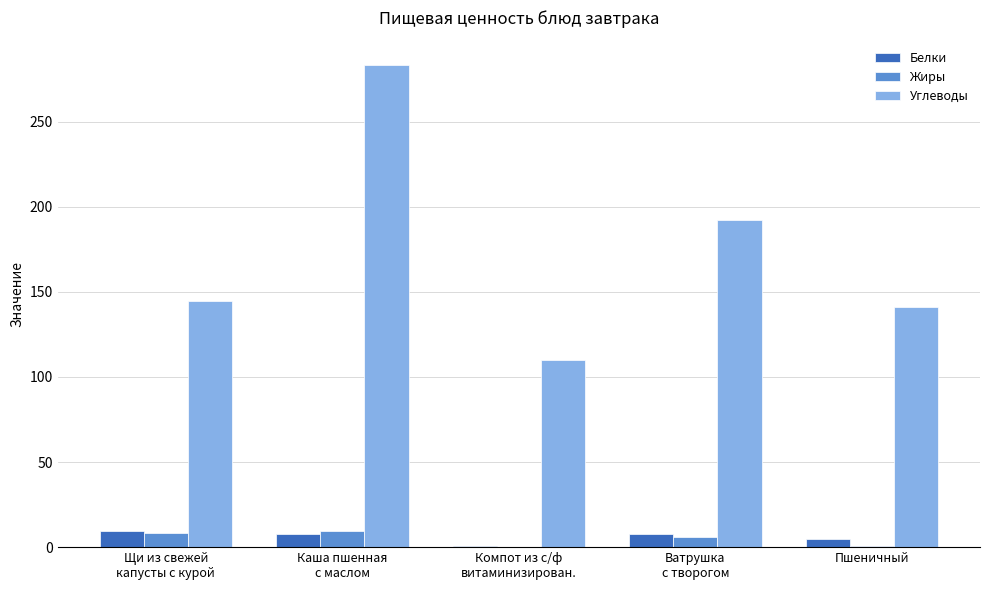

What is the sum of all Белки values?

30.5